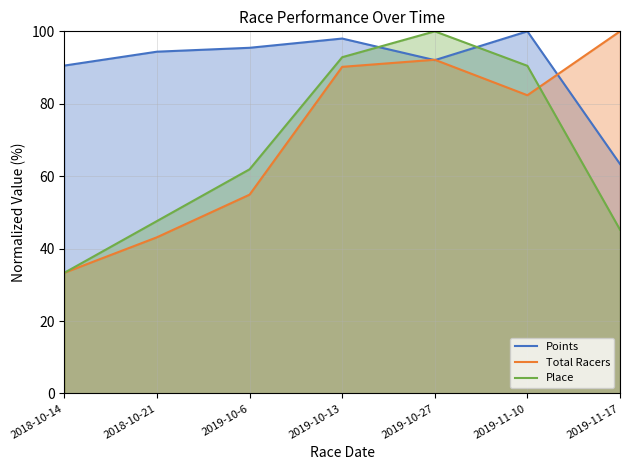

True or false: Points has more than 1 points higher than both neighbors.

True